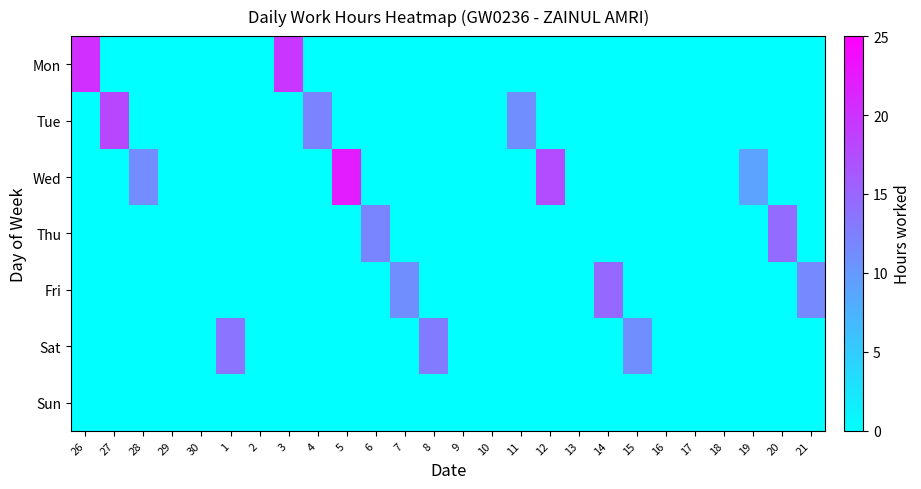

Reading left to right, what are all the values shown in this chart?

Mon: 26=20.4	27=0.0	28=0.0	29=0.0	30=0.0	1=0.0	2=0.0	3=19.6	4=0.0	5=0.0	6=0.0	7=0.0	8=0.0	9=0.0	10=0.0	11=0.0	12=0.0	13=0.0	14=0.0	15=0.0	16=0.0	17=0.0	18=0.0	19=0.0	20=0.0	21=0.0
Tue: 26=0.0	27=18.1	28=0.0	29=0.0	30=0.0	1=0.0	2=0.0	3=0.0	4=12.0	5=0.0	6=0.0	7=0.0	8=0.0	9=0.0	10=0.0	11=11.1	12=0.0	13=0.0	14=0.0	15=0.0	16=0.0	17=0.0	18=0.0	19=0.0	20=0.0	21=0.0
Wed: 26=0.0	27=0.0	28=11.3	29=0.0	30=0.0	1=0.0	2=0.0	3=0.0	4=0.0	5=22.2	6=0.0	7=0.0	8=0.0	9=0.0	10=0.0	11=0.0	12=17.5	13=0.0	14=0.0	15=0.0	16=0.0	17=0.0	18=0.0	19=9.1	20=0.0	21=0.0
Thu: 26=0.0	27=0.0	28=0.0	29=0.0	30=0.0	1=0.0	2=0.0	3=0.0	4=0.0	5=0.0	6=11.9	7=0.0	8=0.0	9=0.0	10=0.0	11=0.0	12=0.0	13=0.0	14=0.0	15=0.0	16=0.0	17=0.0	18=0.0	19=0.0	20=14.5	21=0.0
Fri: 26=0.0	27=0.0	28=0.0	29=0.0	30=0.0	1=0.0	2=0.0	3=0.0	4=0.0	5=0.0	6=0.0	7=11.1	8=0.0	9=0.0	10=0.0	11=0.0	12=0.0	13=0.0	14=14.6	15=0.0	16=0.0	17=0.0	18=0.0	19=0.0	20=0.0	21=11.5
Sat: 26=0.0	27=0.0	28=0.0	29=0.0	30=0.0	1=13.6	2=0.0	3=0.0	4=0.0	5=0.0	6=0.0	7=0.0	8=12.9	9=0.0	10=0.0	11=0.0	12=0.0	13=0.0	14=0.0	15=11.1	16=0.0	17=0.0	18=0.0	19=0.0	20=0.0	21=0.0
Sun: 26=0.0	27=0.0	28=0.0	29=0.0	30=0.0	1=0.0	2=0.0	3=0.0	4=0.0	5=0.0	6=0.0	7=0.0	8=0.0	9=0.0	10=0.0	11=0.0	12=0.0	13=0.0	14=0.0	15=0.0	16=0.0	17=0.0	18=0.0	19=0.0	20=0.0	21=0.0